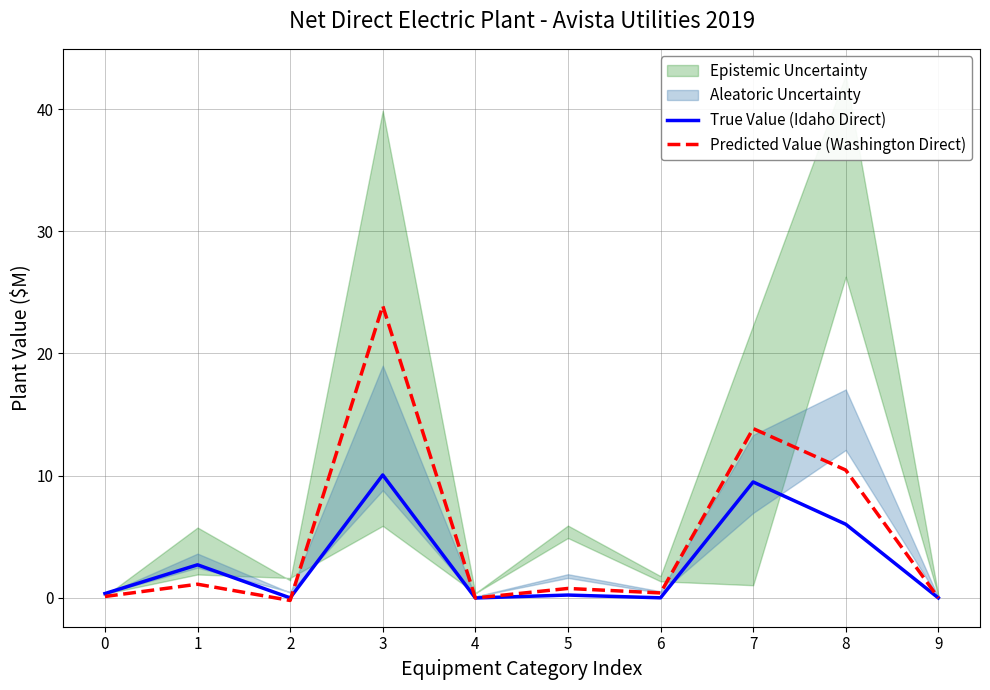

Rank the categories by True Value (Idaho Direct) value from lowest to highest.

4, 9, 2, 6, 5, 0, 1, 8, 7, 3